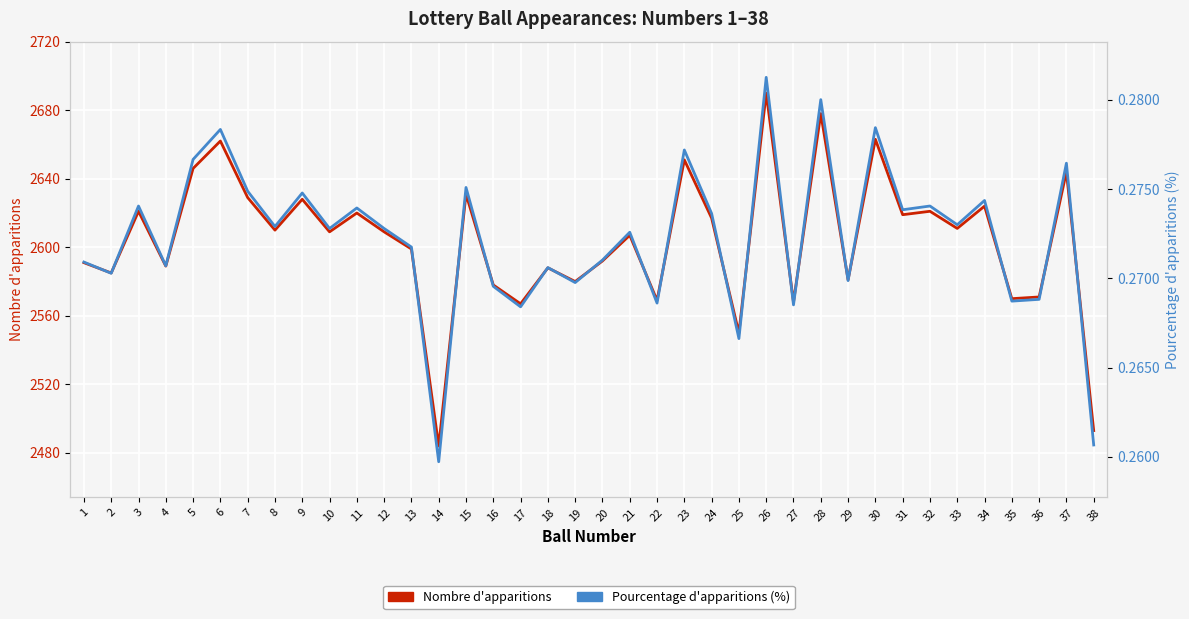

What is the average value of the Nombre d'apparitions series?

2603.8